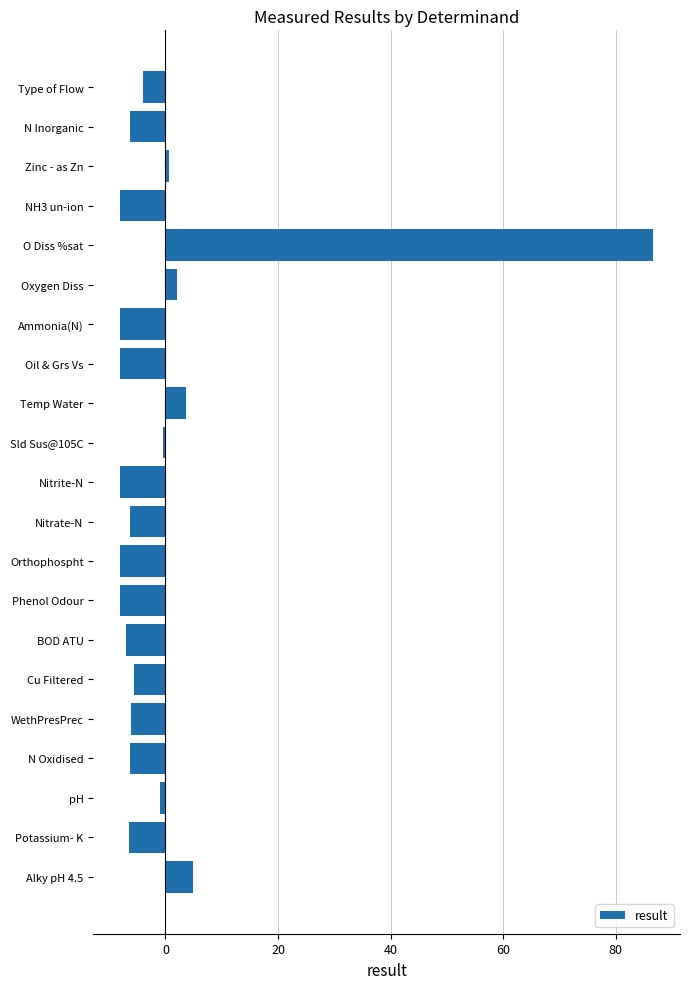

What is the difference between the maximum and minimum values?

94.8